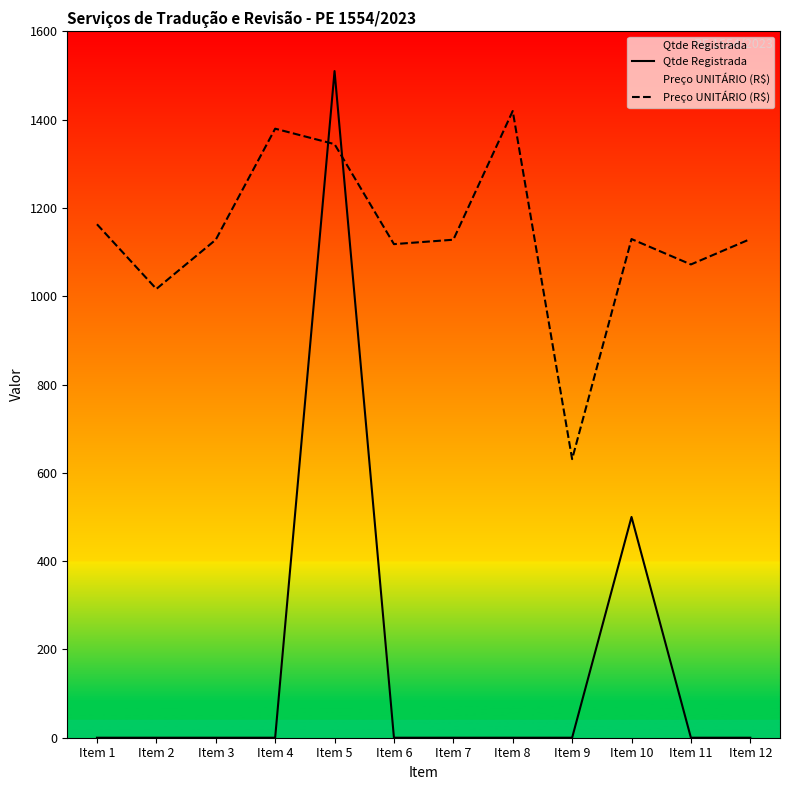

What is the difference between the highest and lowest values at Item 8?

1419.5